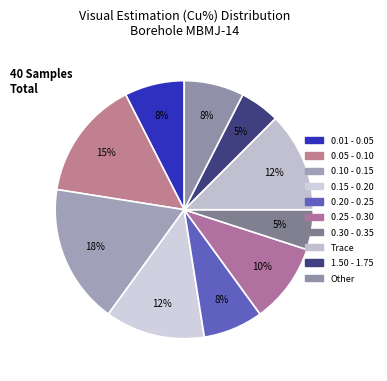

Count the number of slices in the pie.

10